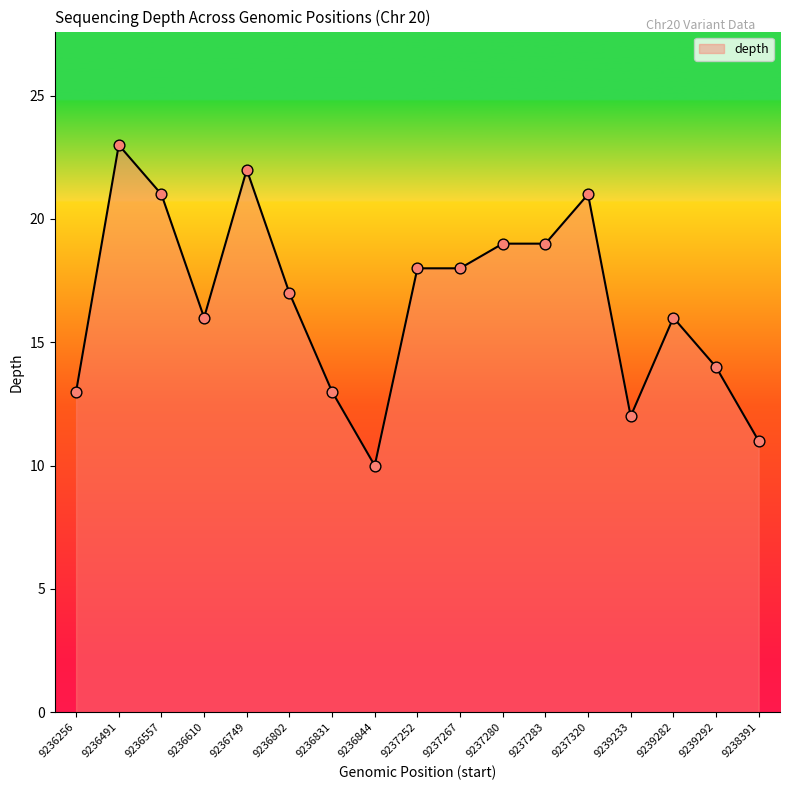

What is the ratio of the value at 9236557 to the value at 9237252?

1.2